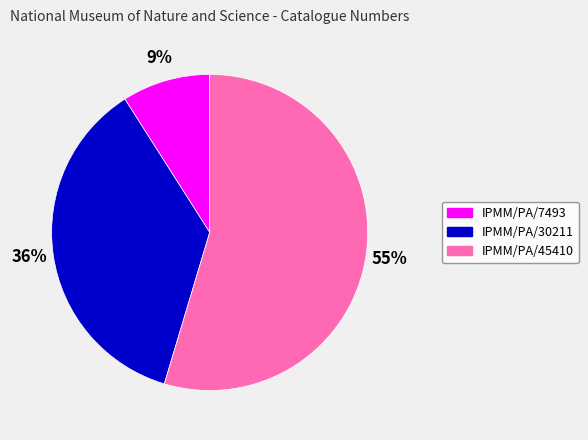

Is the sum of IPMM/PA/7493 and IPMM/PA/45410 greater than half?

Yes